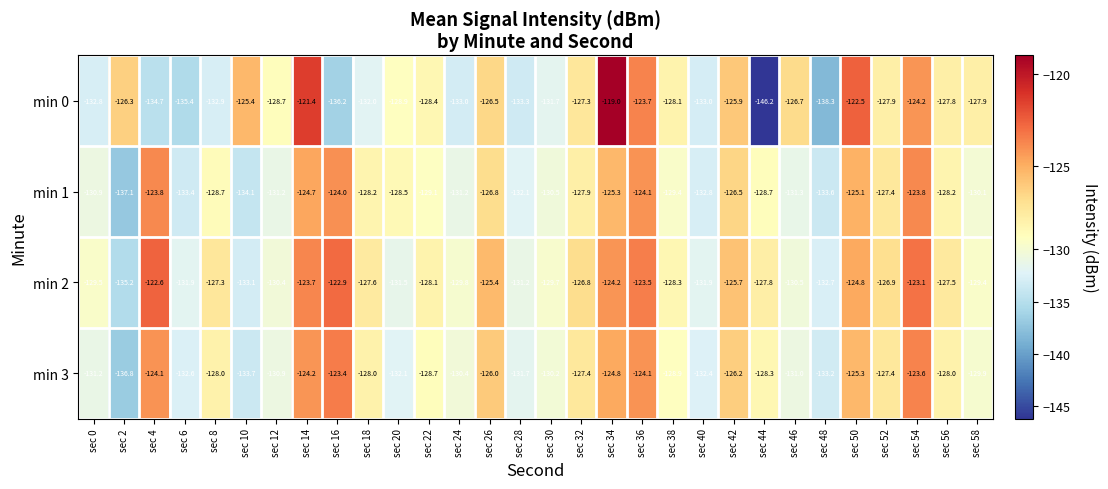

Rank the series by their maximum value, from lowest to highest.

min 1, min 3, min 2, min 0